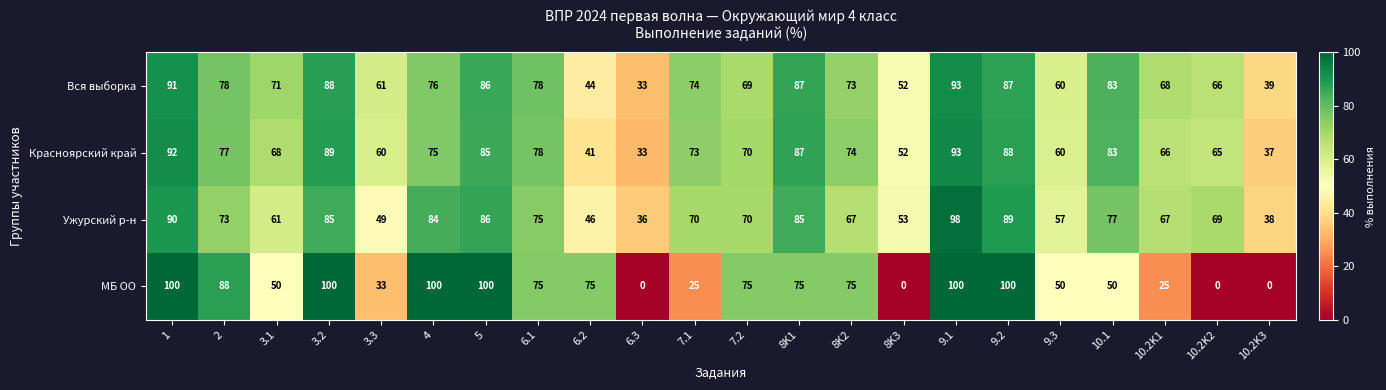

At 6.2, list the series in order from largest to smallest.

МБ ОО, Ужурский р-н, Вся выборка, Красноярский край